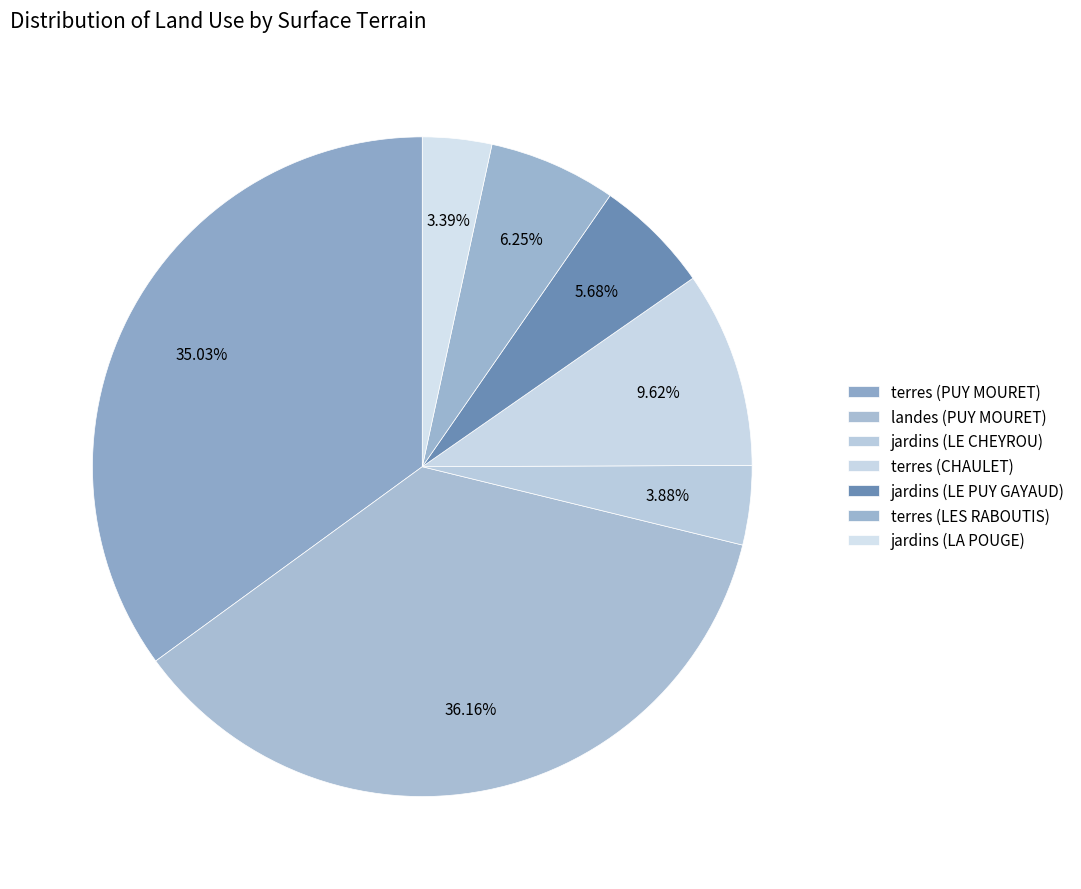

Which slice is the smallest?

jardins (LA POUGE)